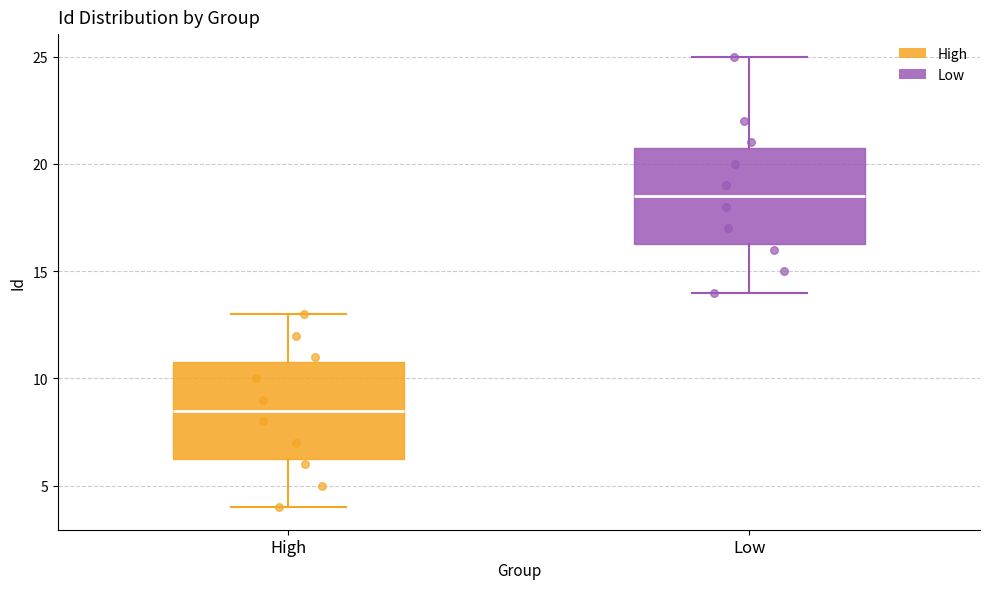

Which box's median line is the highest?

Low